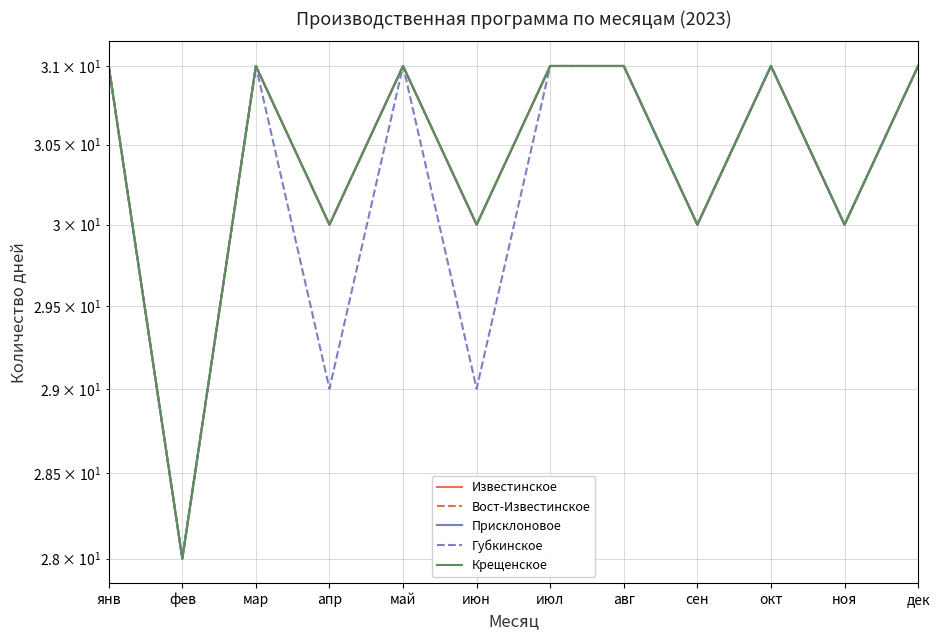

Rank the series at ноя from highest to lowest value.

Известинское, Вост-Известинское, Присклоновое, Губкинское, Крещенское